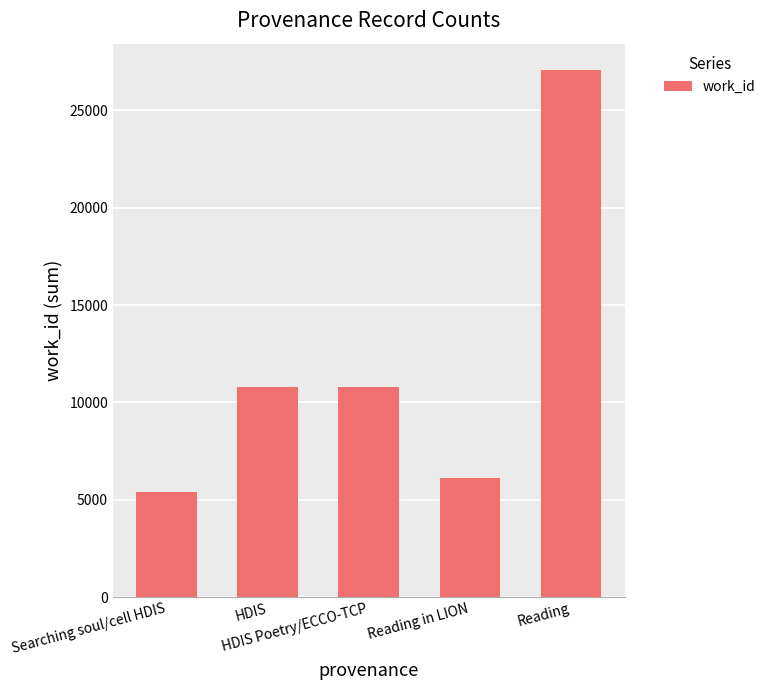

What is the difference between the second highest and minimum values?

5421